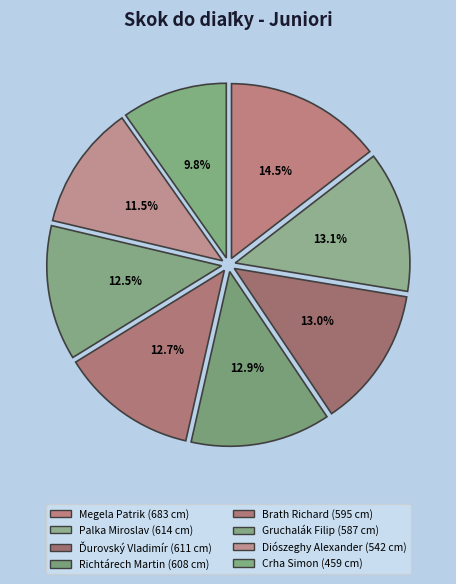

Is it true that Richtárech Martin is 1% of the pie?

False